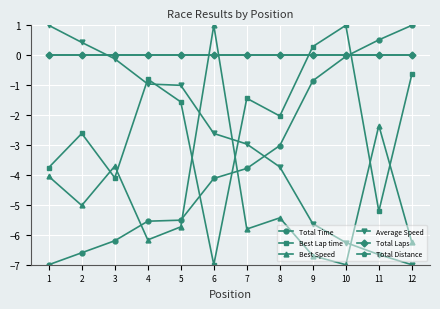

Is this an area chart (filled region under the line)?

No